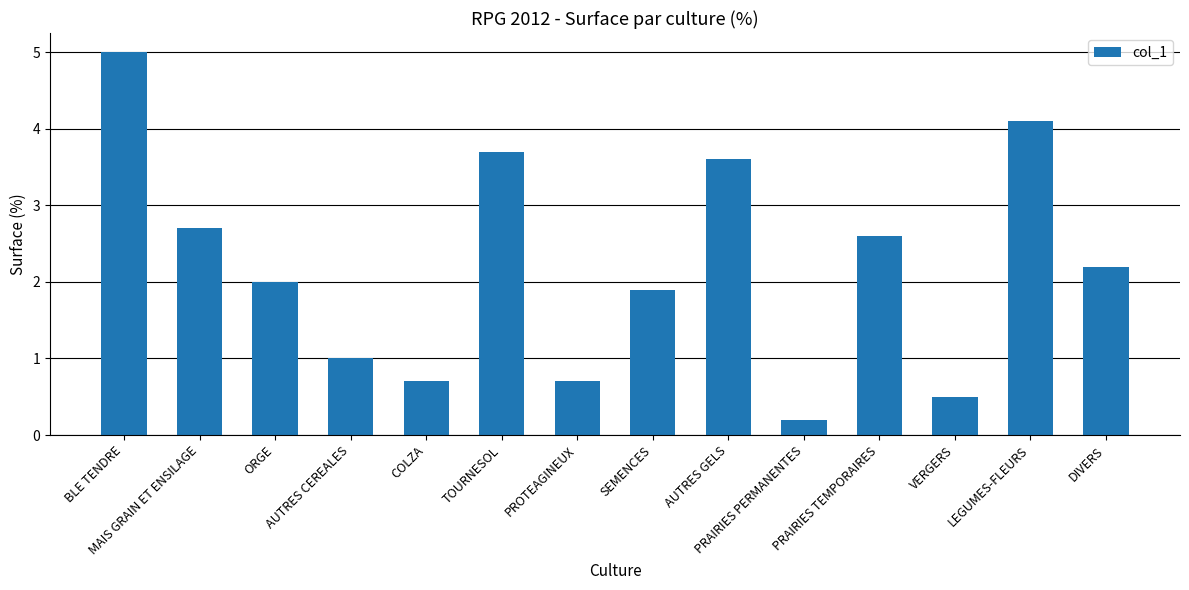

What is the sum of the values at MAIS GRAIN ET ENSILAGE and PROTEAGINEUX?

3.4